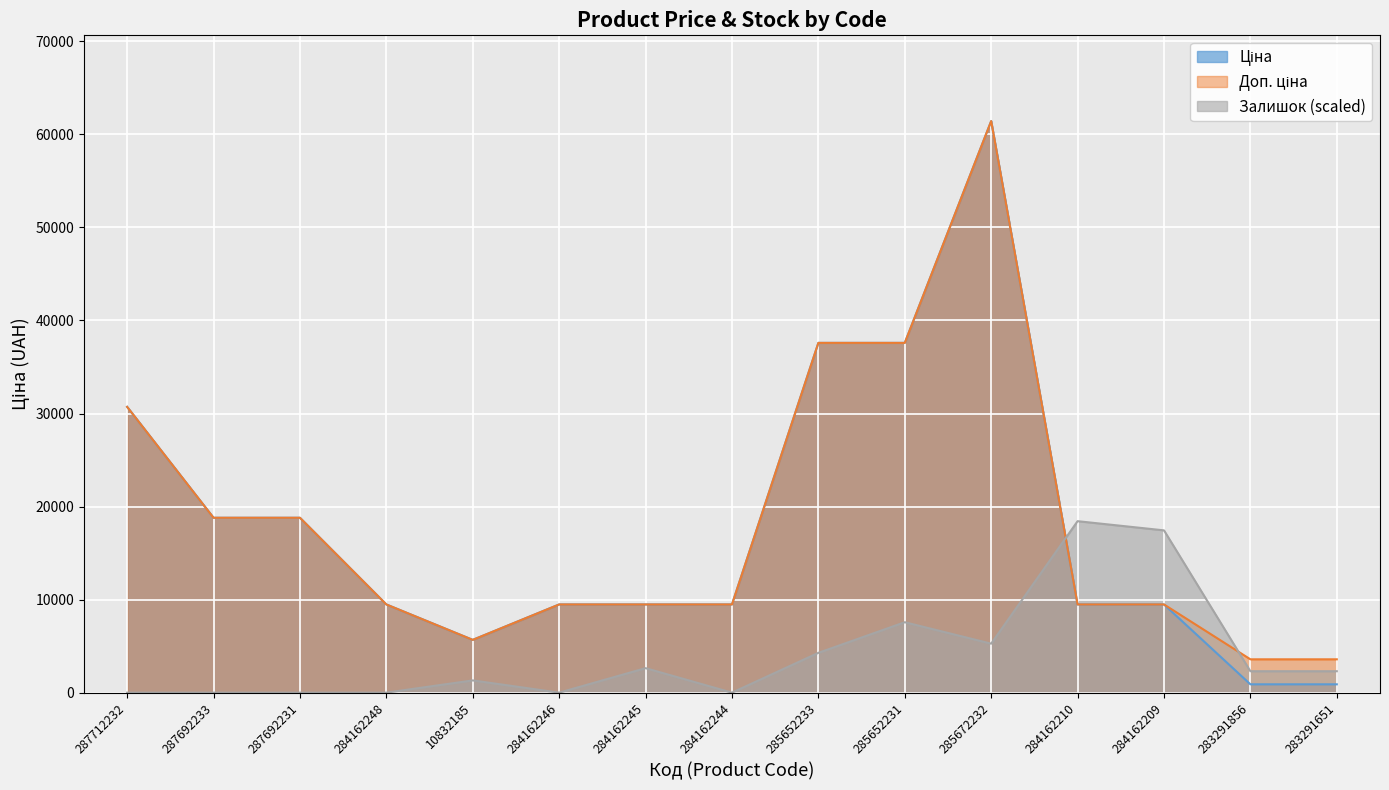

Between 287692231 and 285652233, which series saw the biggest shift?

Ціна